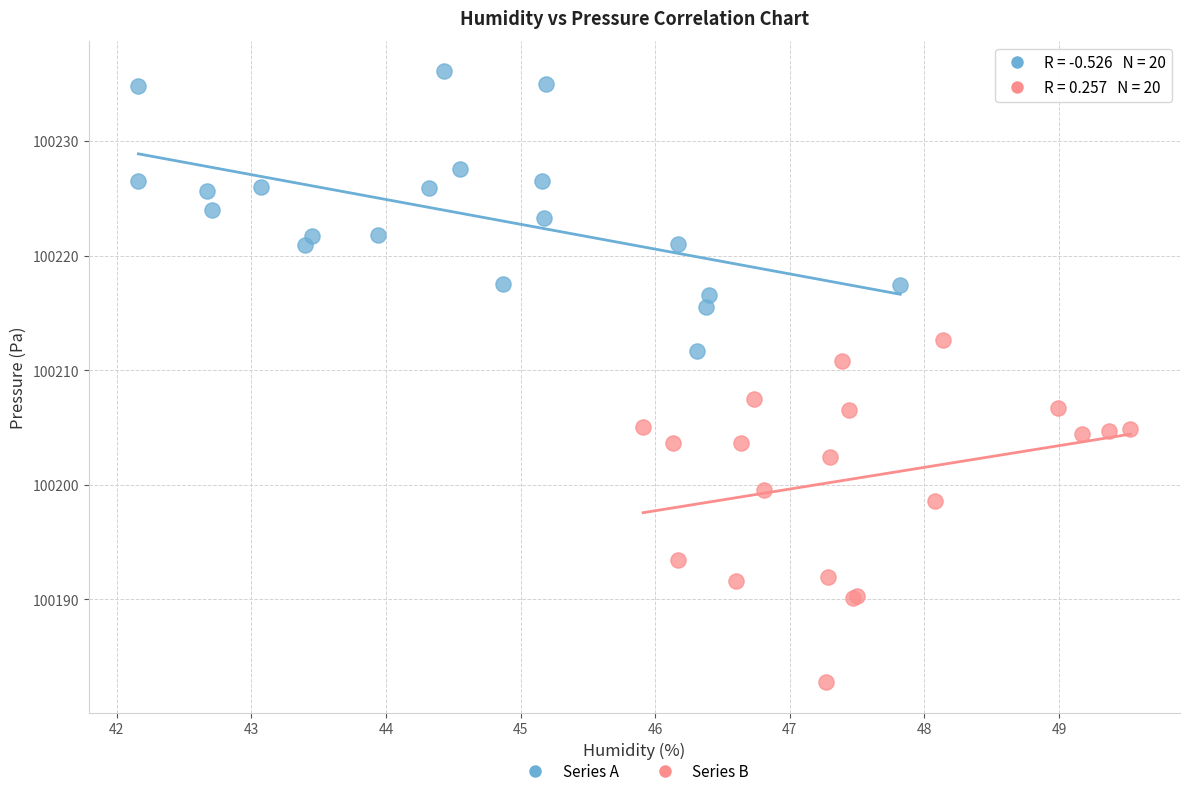

Which series reaches the minimum Y coordinate?

Series B